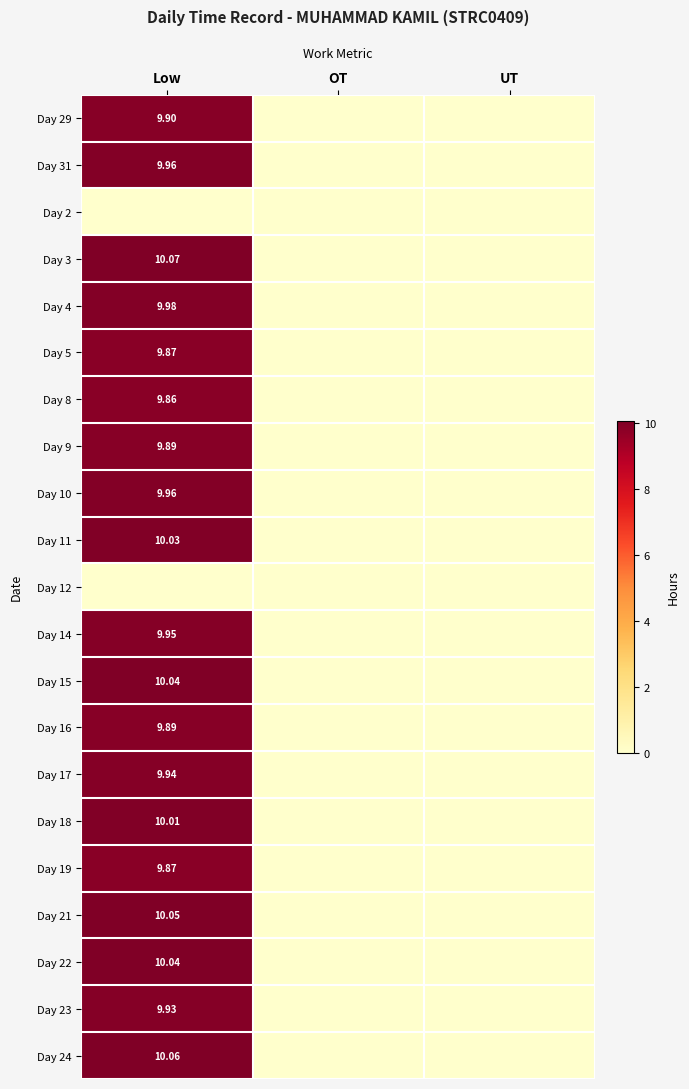

What is the difference between the maximum and minimum values in the Day 19 series?

9.9